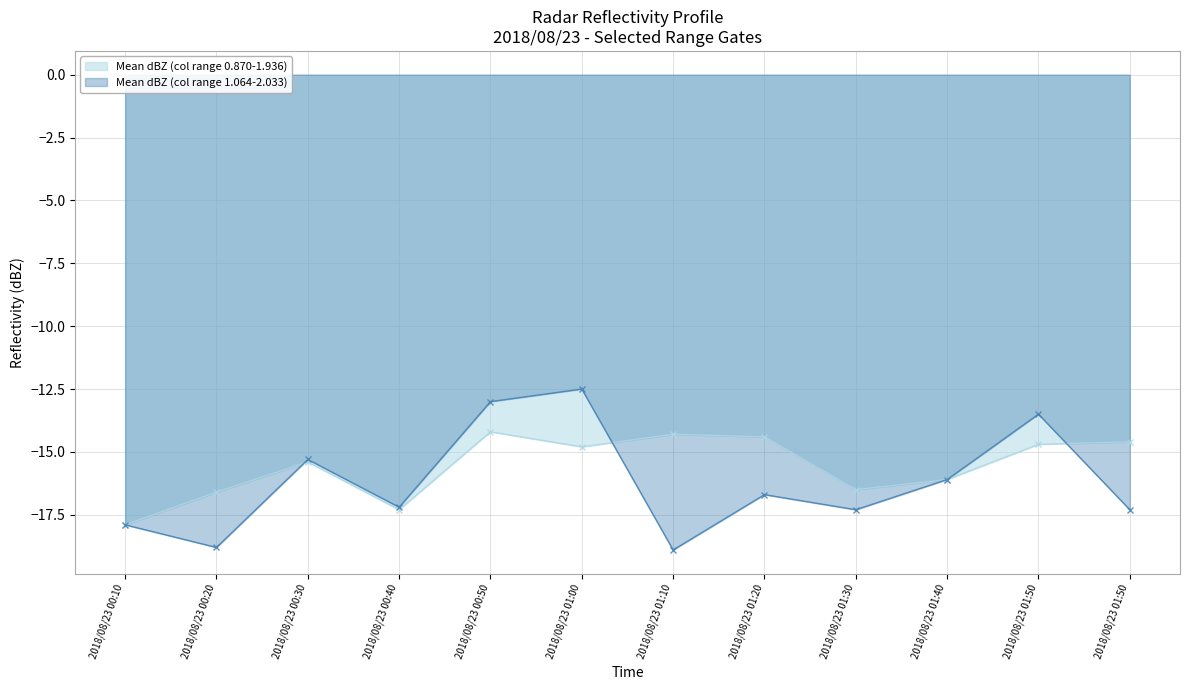

What are all the series names shown in the legend?

Mean dBZ (col range 0.870-1.936), Mean dBZ (col range 1.064-2.033)